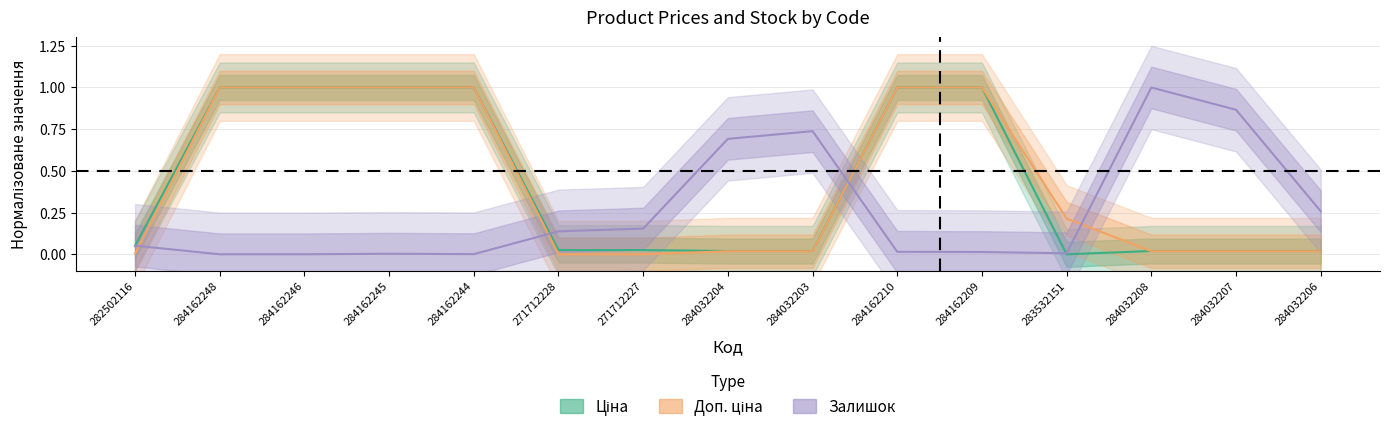

At which label is Ціна closest to 0?

283532151